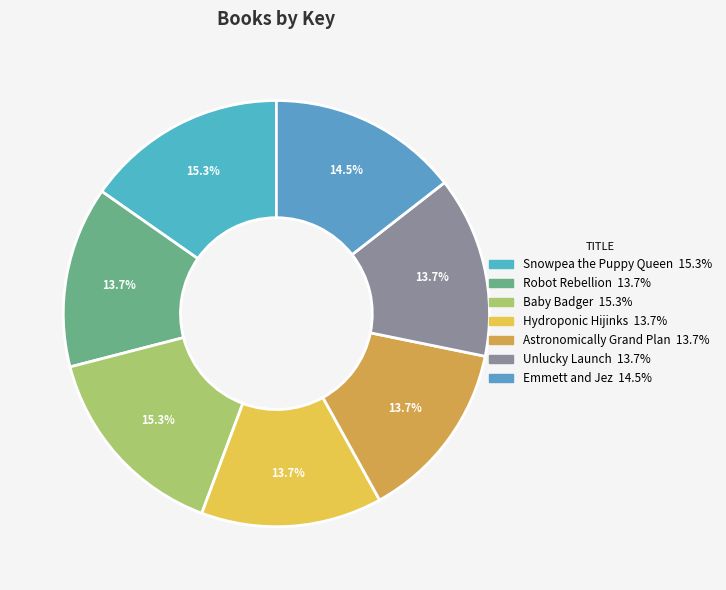

Is there a majority slice in this chart?

No